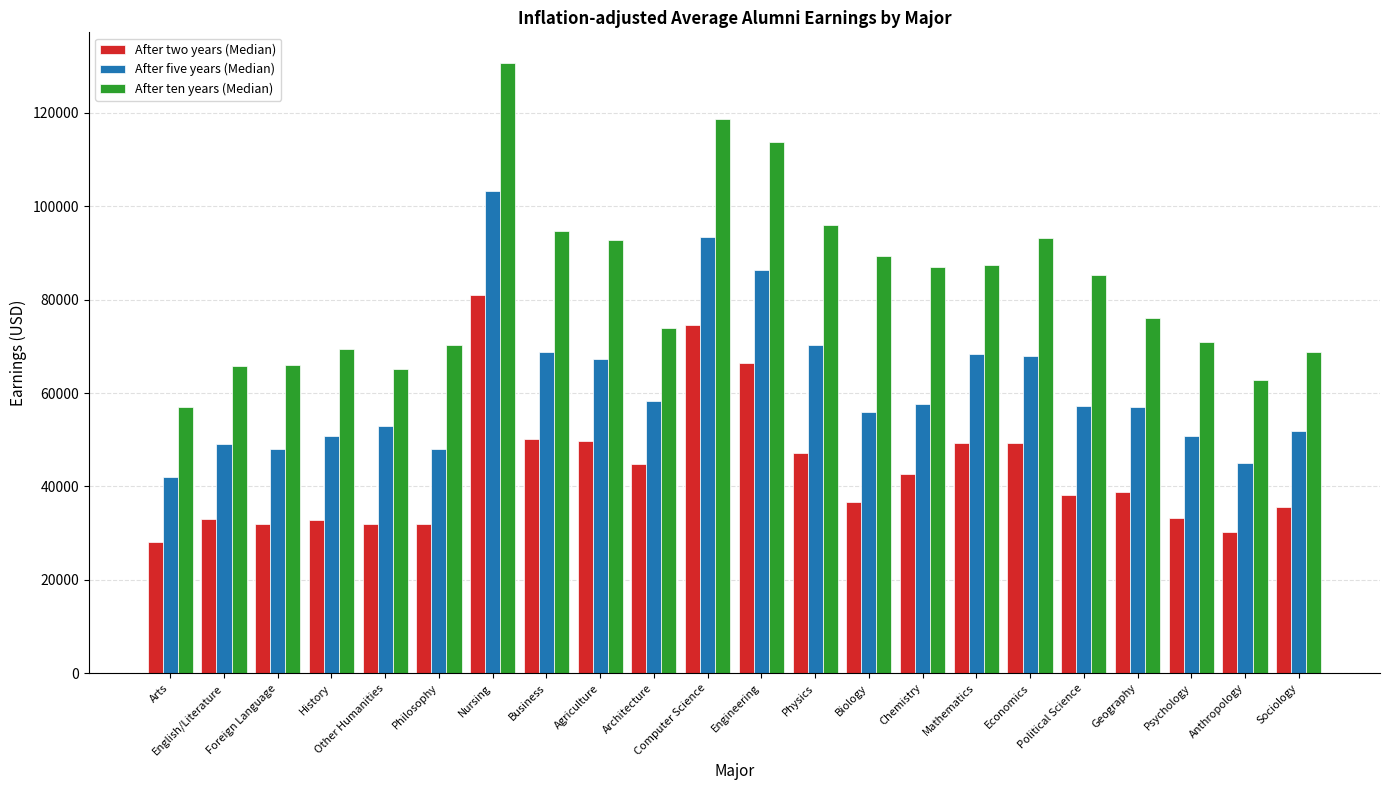

At Sociology, list the series in order from smallest to largest.

After two years (Median), After five years (Median), After ten years (Median)